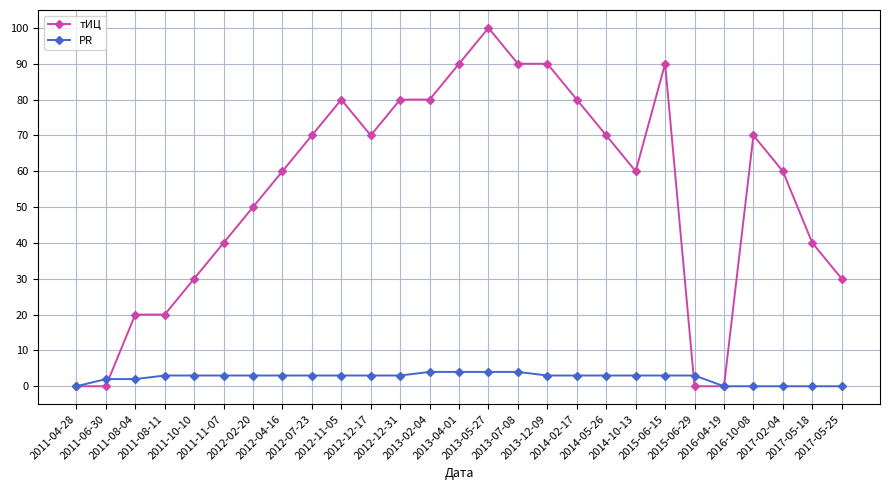

How many lines are shown in the chart?

2